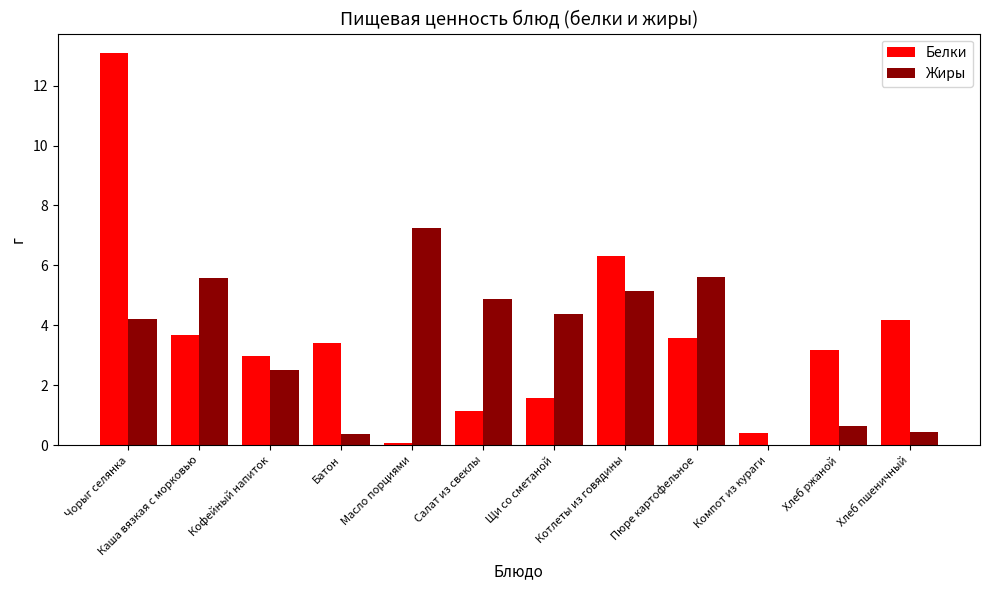

What is the sum of all Жиры values?

41.0